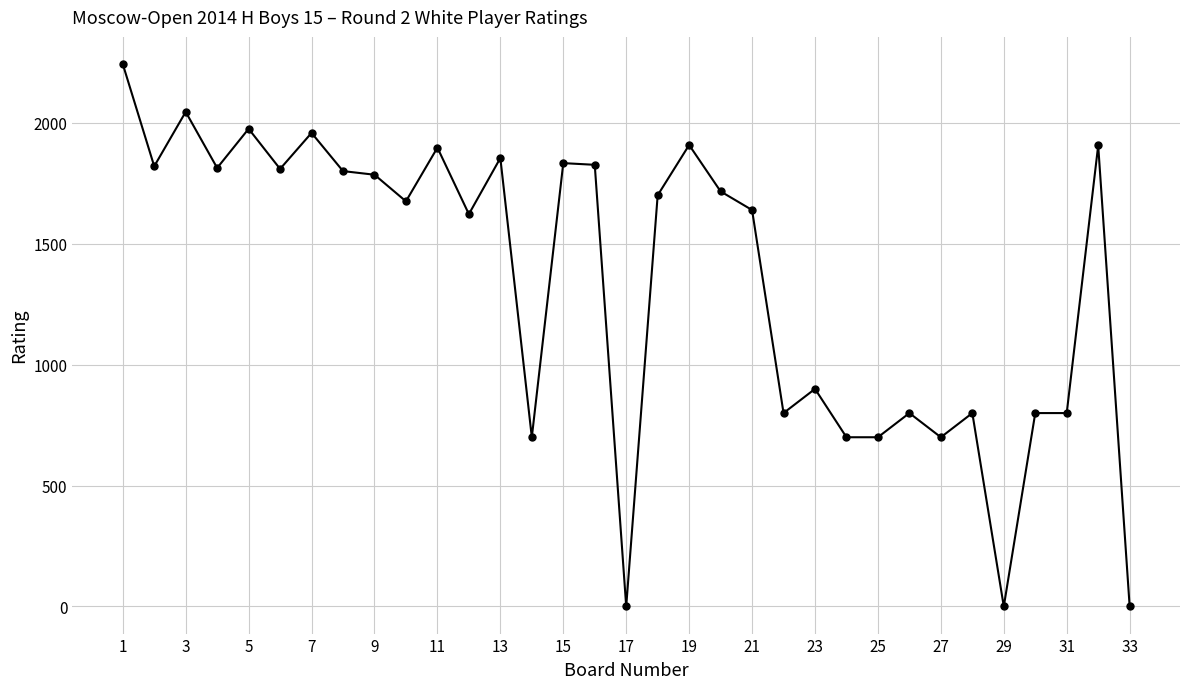

What is the average value?

1350